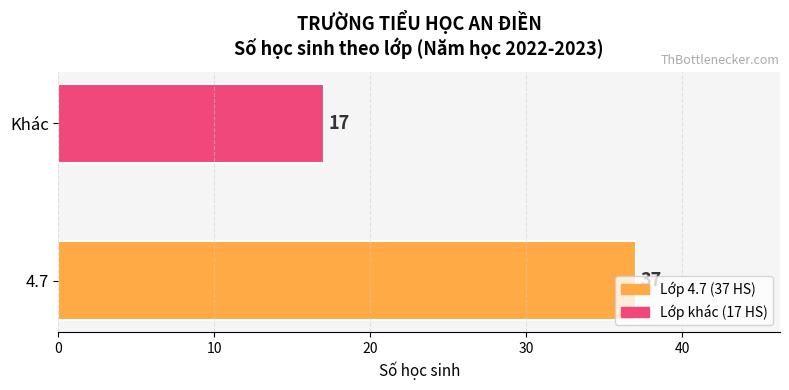

Rank the categories by value from lowest to highest.

Khác, 4.7